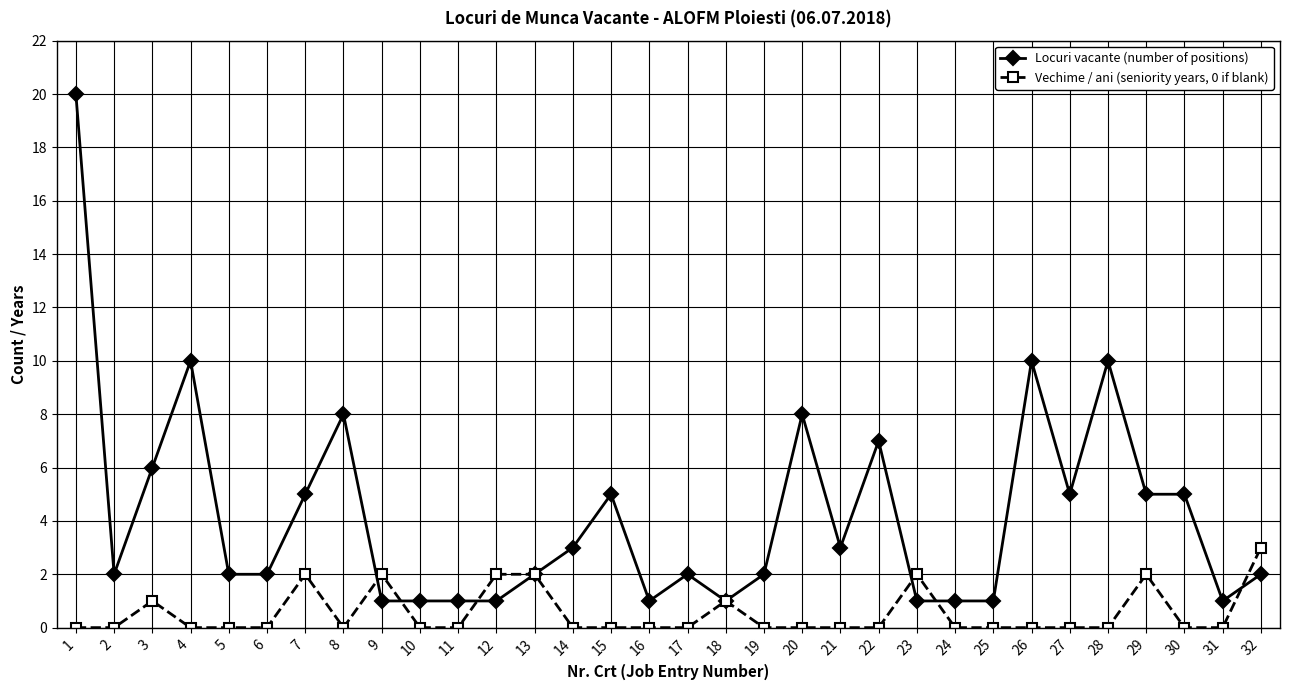

At how many categories does at least one series exceed 16?

1